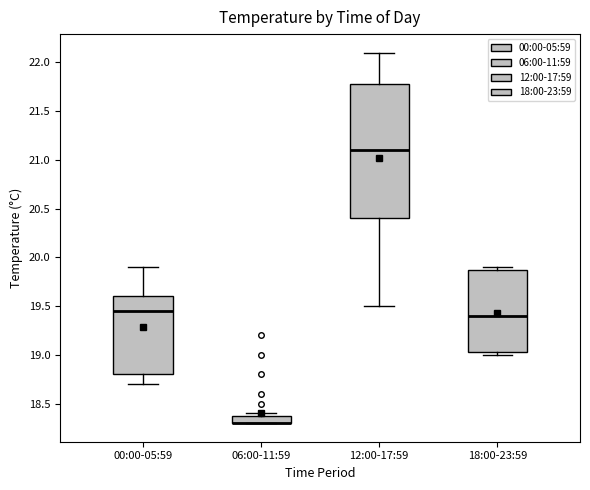

Which box is the tallest, from its lower edge to its upper edge?

12:00-17:59